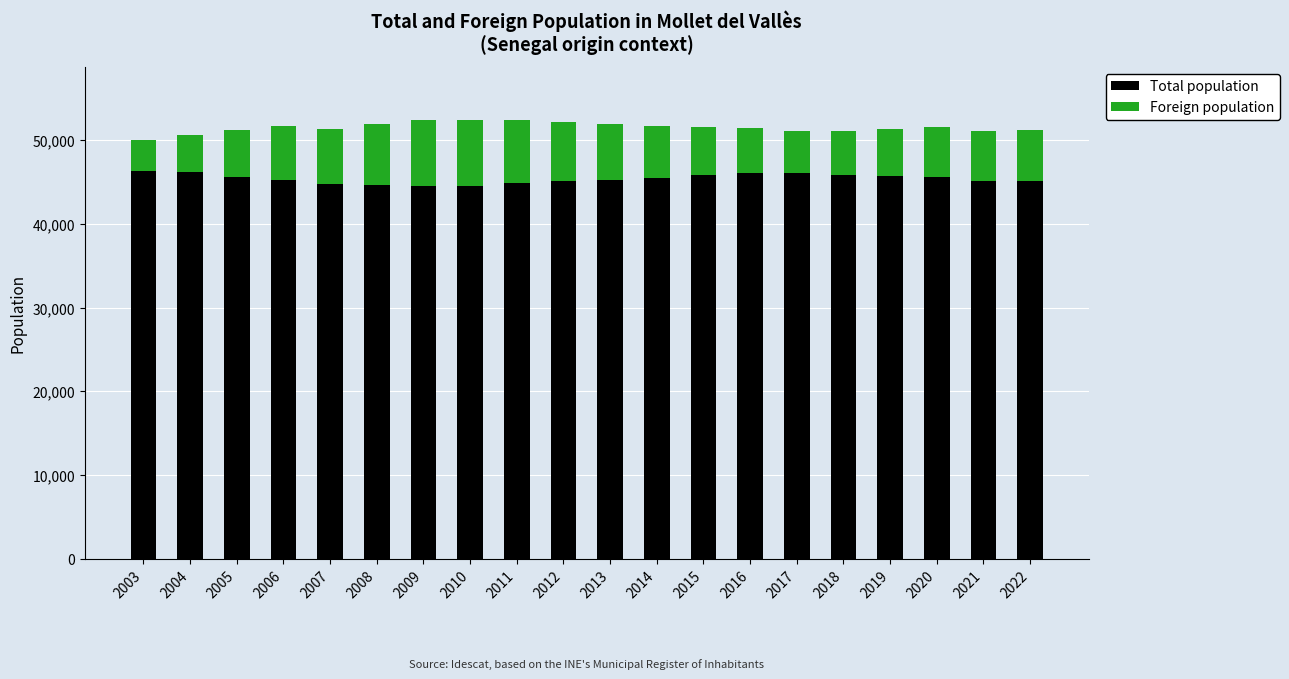

How many data points in Total population are less than 51600?

10